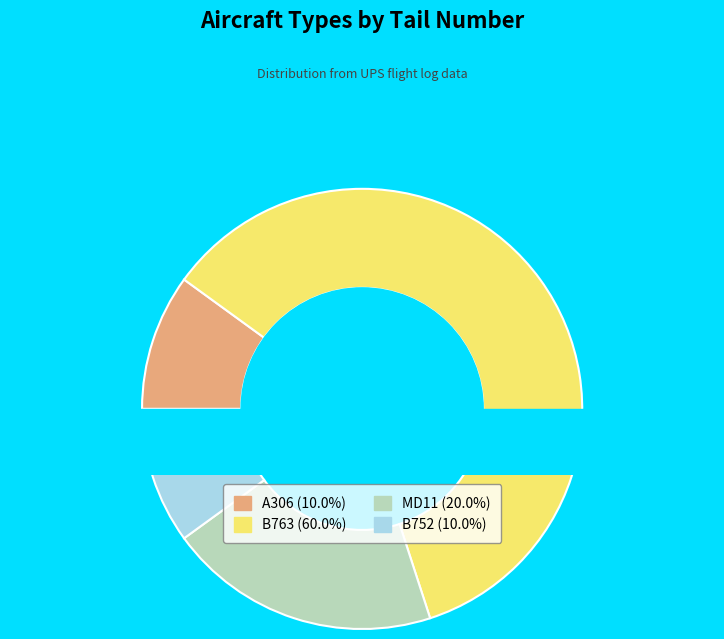

Does A306 account for over 50% of the chart?

No